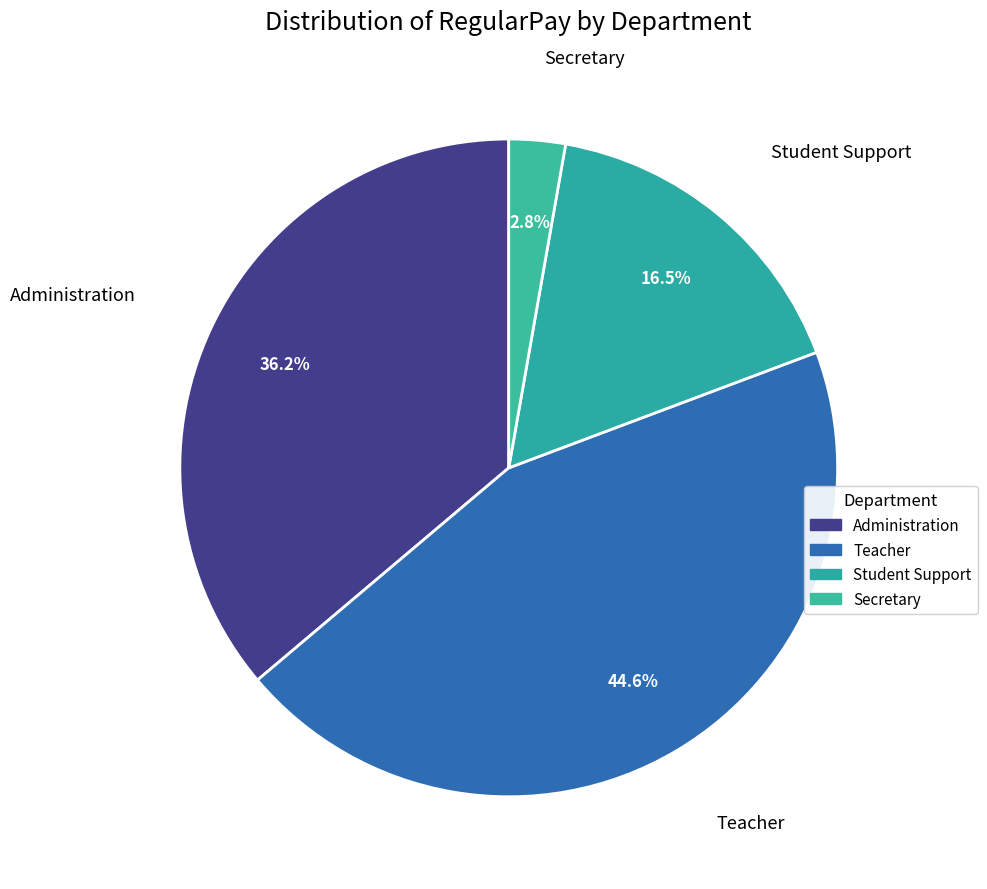

To the nearest percent, what is the difference between the largest and smallest slice percentages?

42%